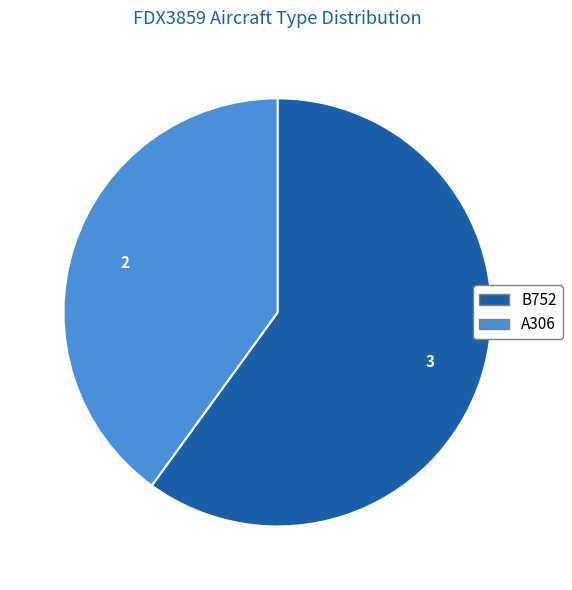

Between B752 and A306, which is larger?

B752